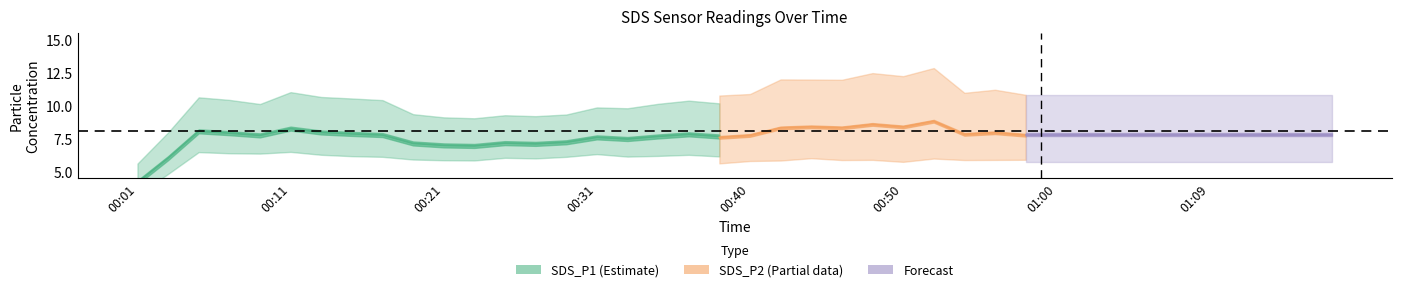

What is the difference between the second highest and minimum values in the SDS_P1 series?

5.3